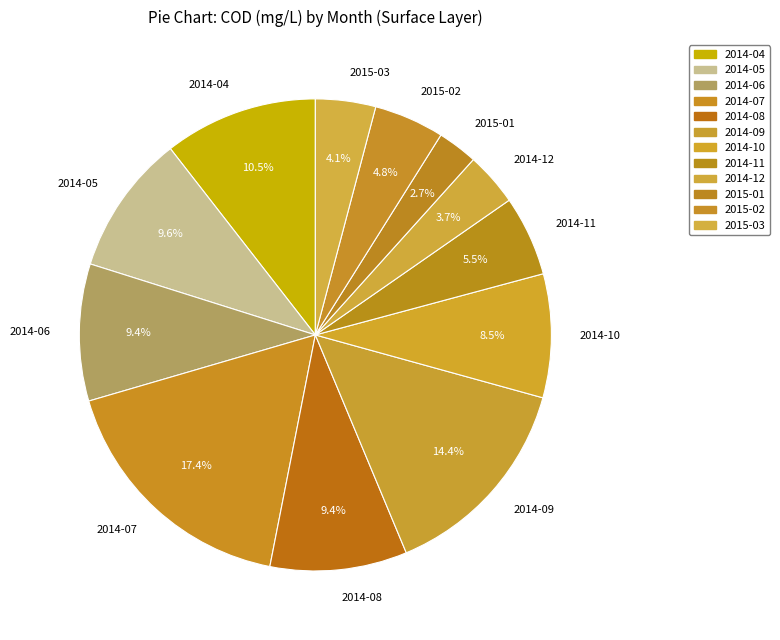

How many segments does this pie chart have?

12